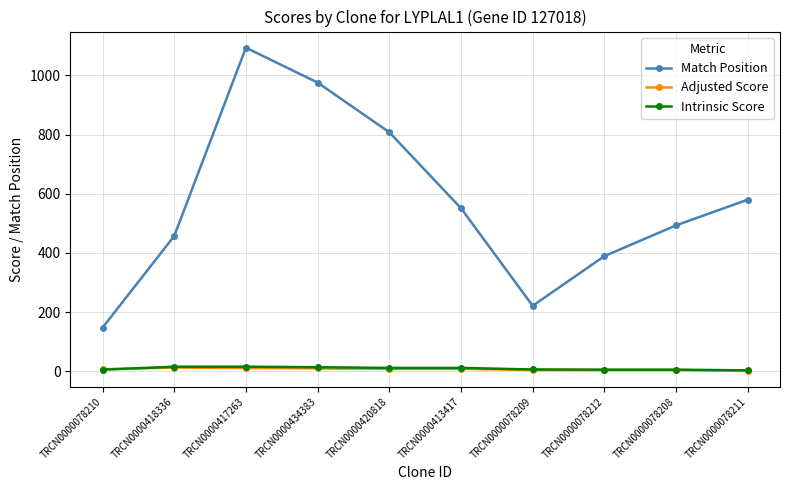

True or false: Match Position has more than 2 interior local peaks.

False